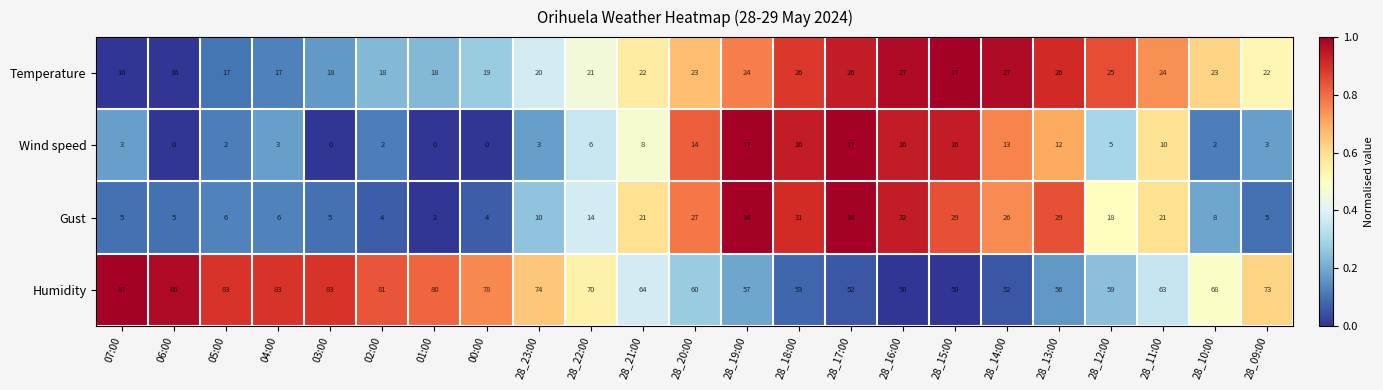

What is the total value across all series at 06:00?

107